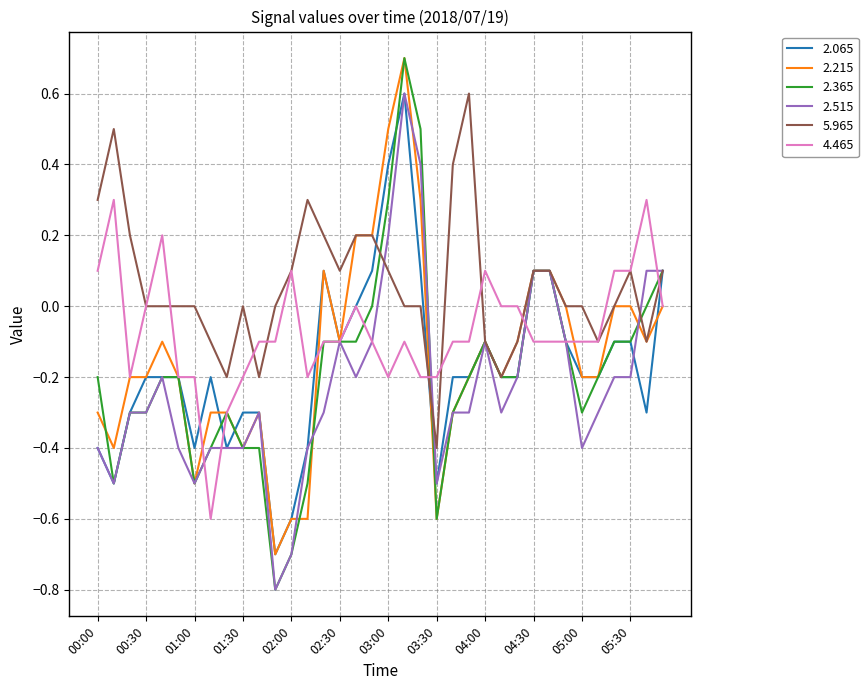

What is the minimum value shown in the chart?

-0.8